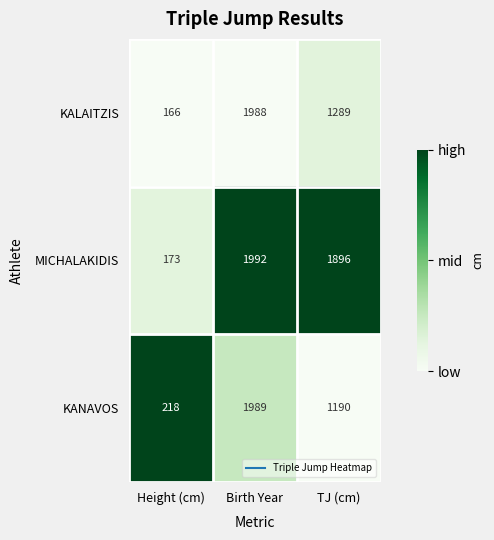

Reading left to right, transcribe all the data shown in this chart.

KALAITZIS: Height (cm)=166	Birth Year=1988	TJ (cm)=1289
MICHALAKIDIS: Height (cm)=173	Birth Year=1992	TJ (cm)=1896
KANAVOS: Height (cm)=218	Birth Year=1989	TJ (cm)=1190